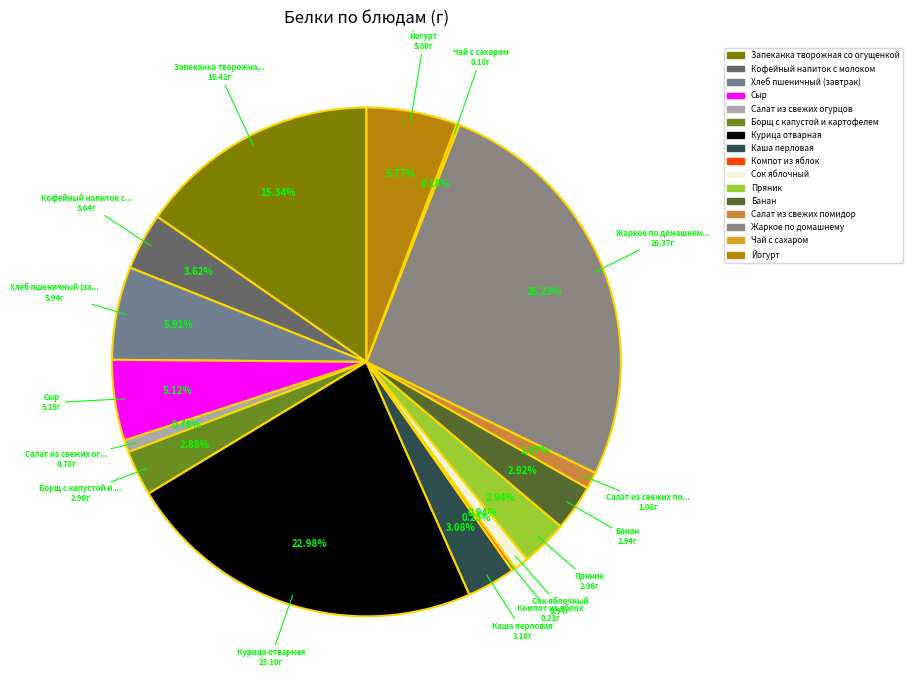

To the nearest percent, what percentage of the pie is Курица отварная?

23%